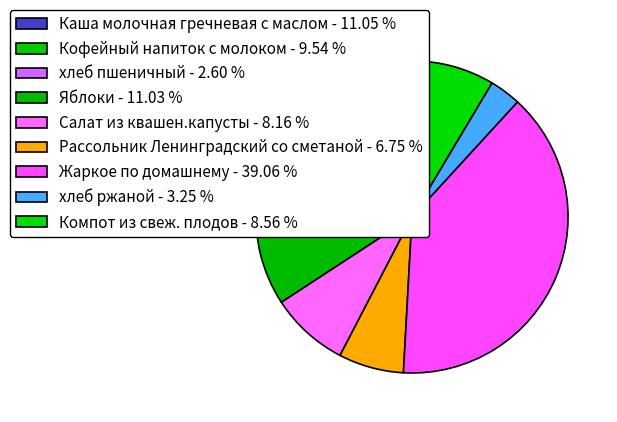

Count the number of slices in the pie.

9